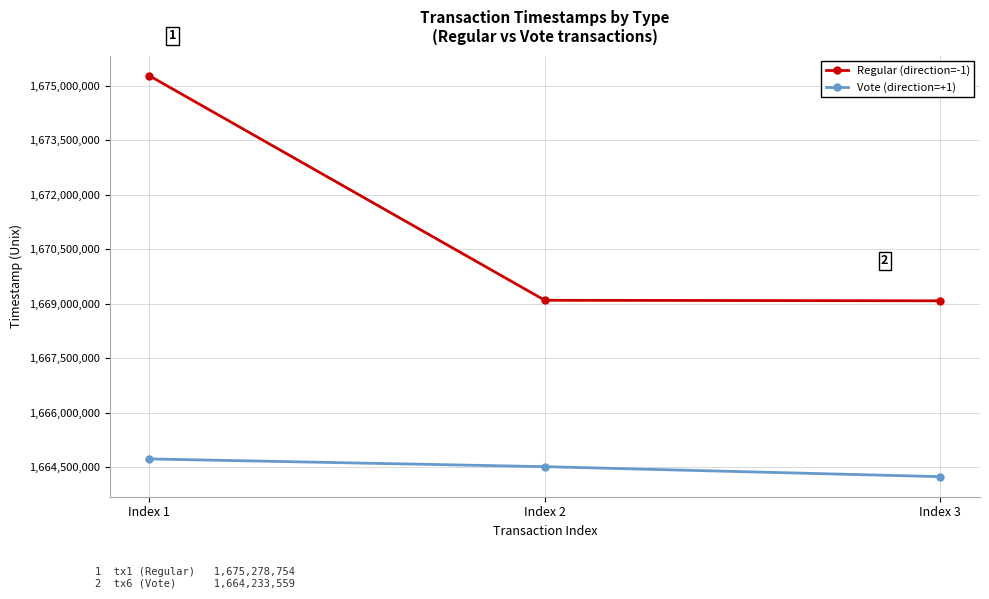

Which category has the lowest value in the Vote (direction=+1) series?

Index 3